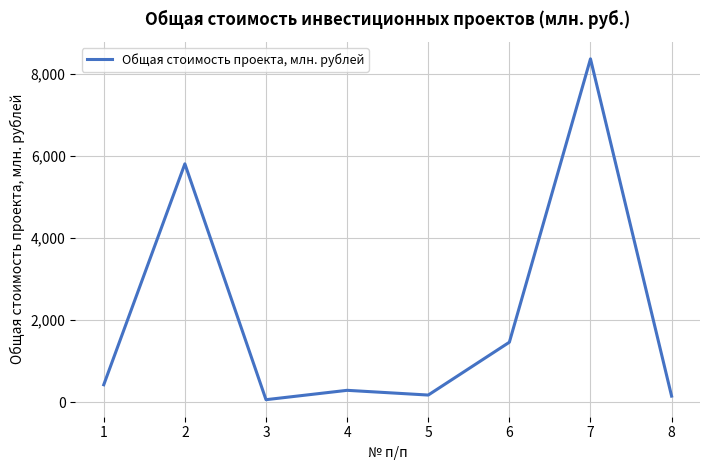

What is the change in value from 1 to 5?

-250.7